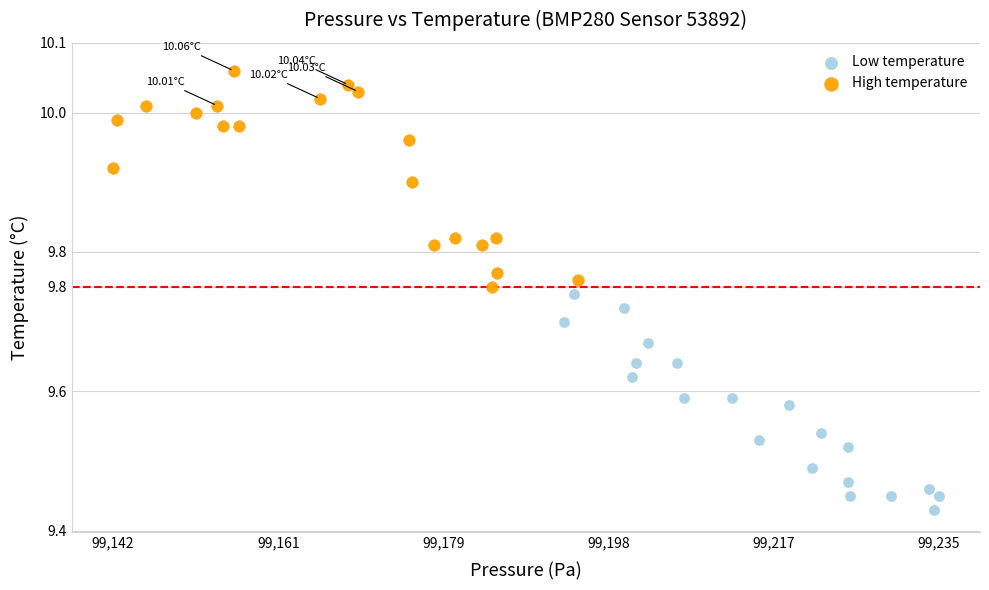

Which series reaches the minimum Y coordinate?

Low temperature